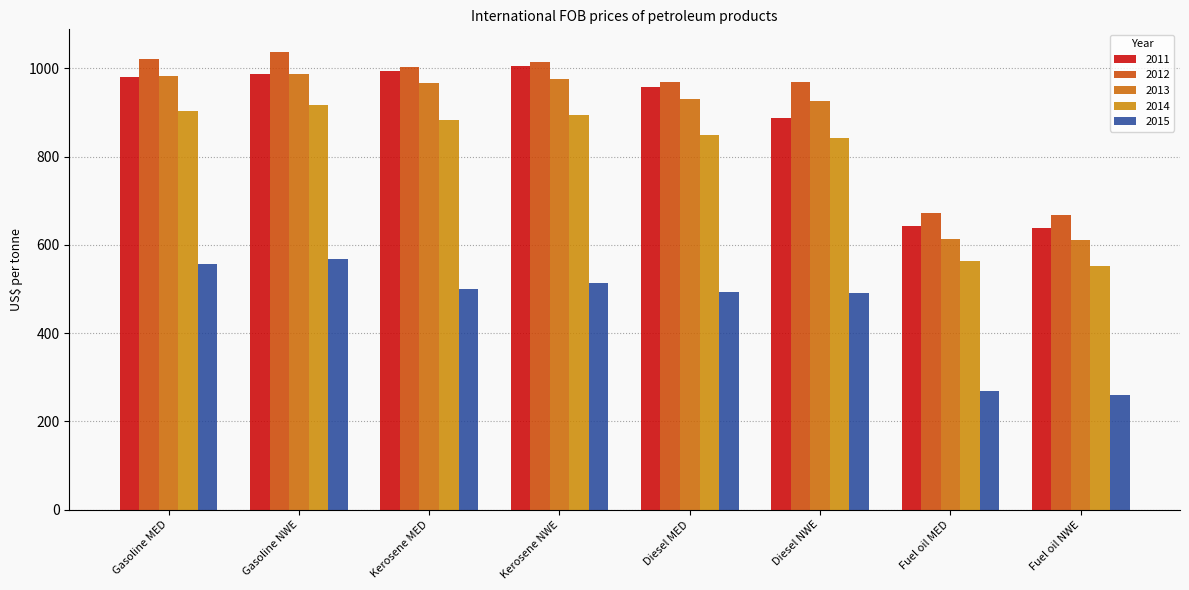

At which category is the sum across all series the highest?

Gasoline NWE